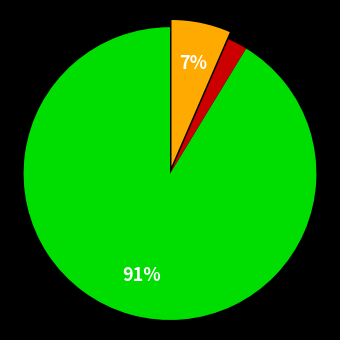

Is there any slice that represents more than half of the pie?

Yes